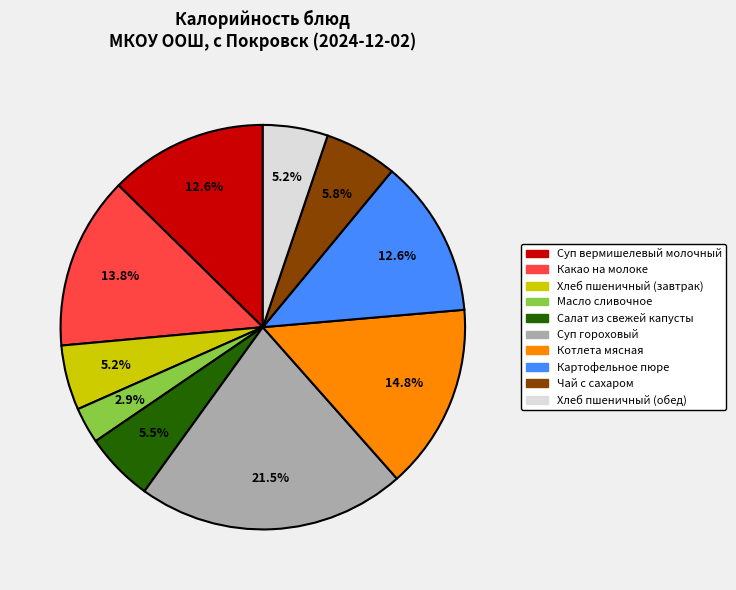

Which category has the smallest portion of the pie?

Масло сливочное